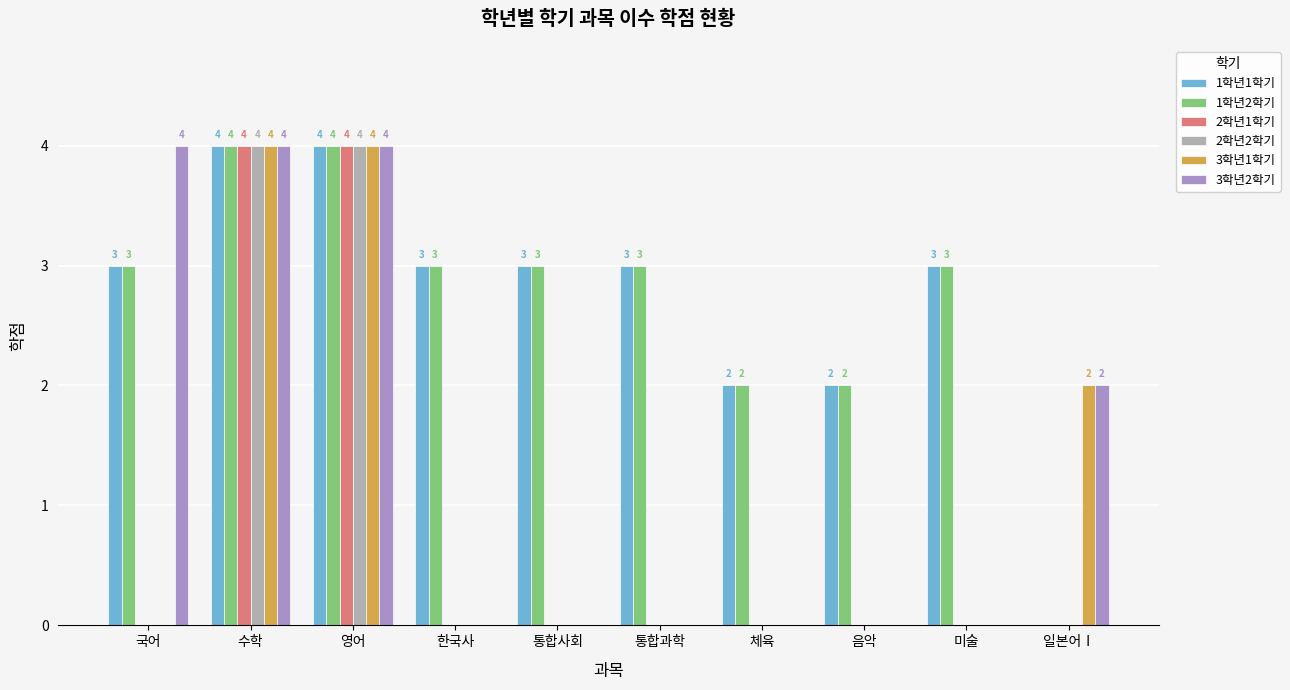

Is the value of 1학년1학기 at 체육 greater than the value of 3학년2학기 at 수학?

No